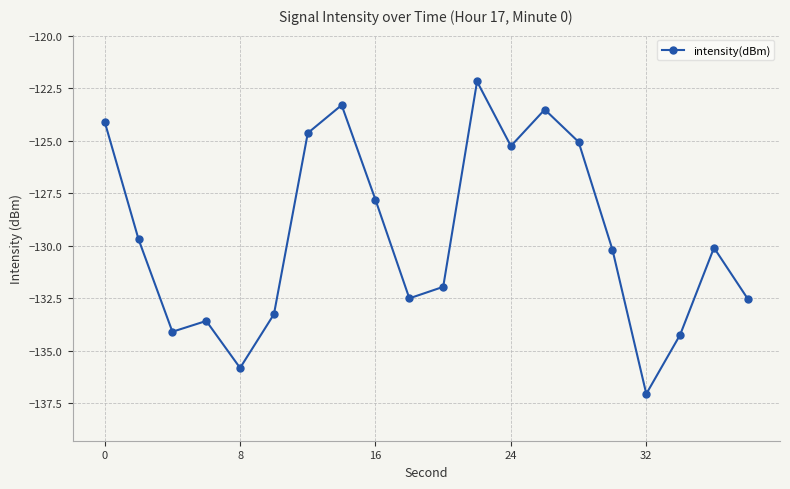

How many data points are less than -130?

11